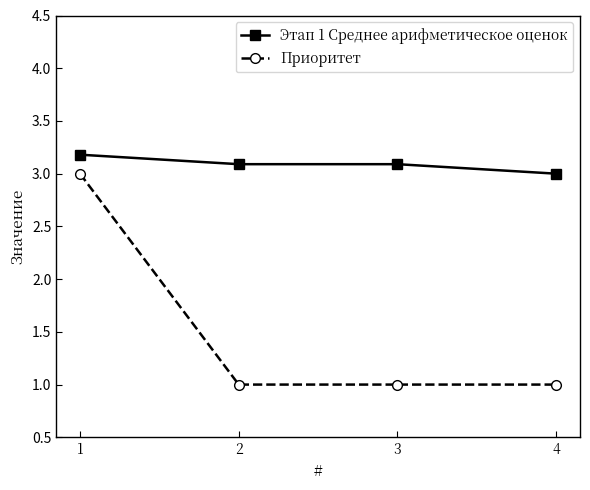

How many Этап 1 Среднее арифметическое оценок values are between 3 and 4?

4